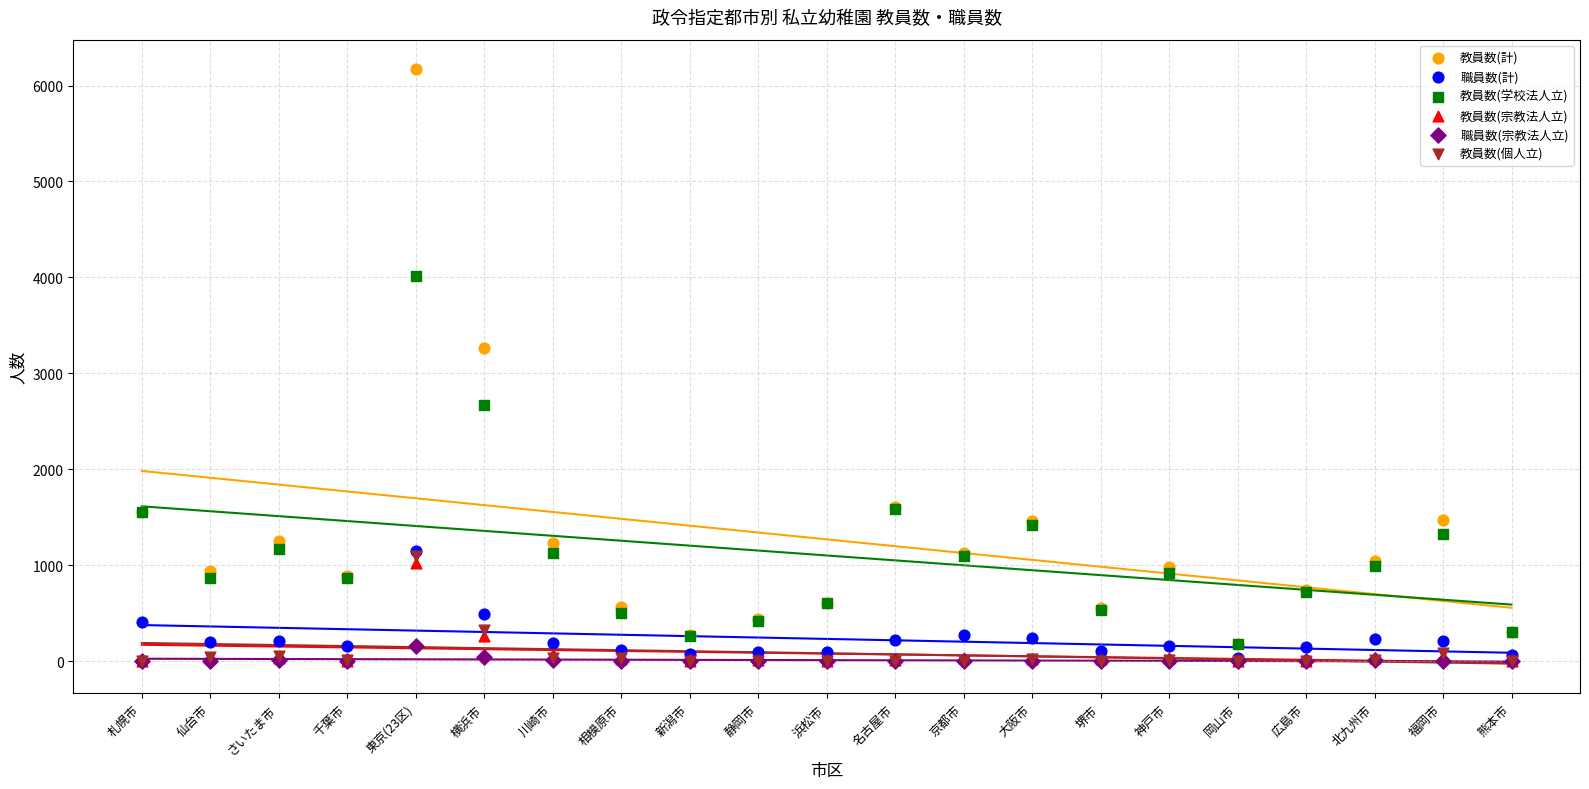

Which series contains the highest Y value?

教員数(計)